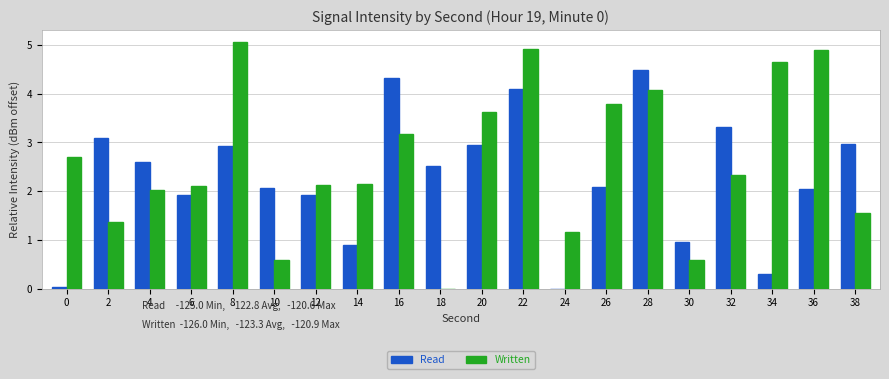

What is the highest value of the Written series?

5.1